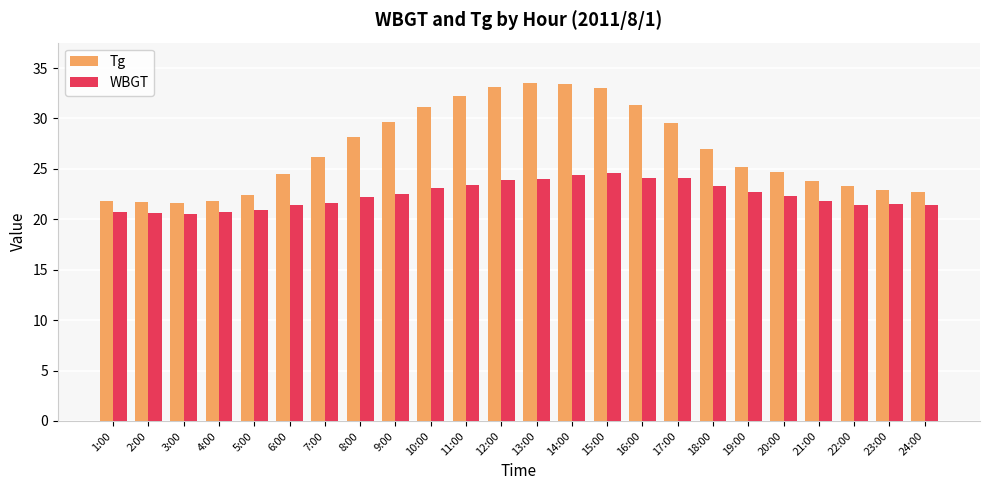

True or false: Tg has a value of 22.4 at 5:00.

True